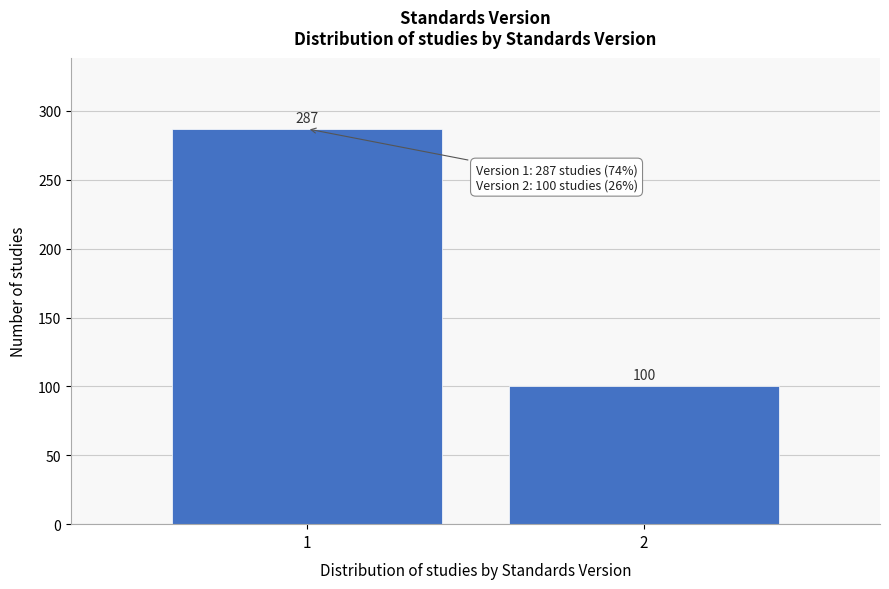

Reading left to right, transcribe all the data shown in this chart.

287	100